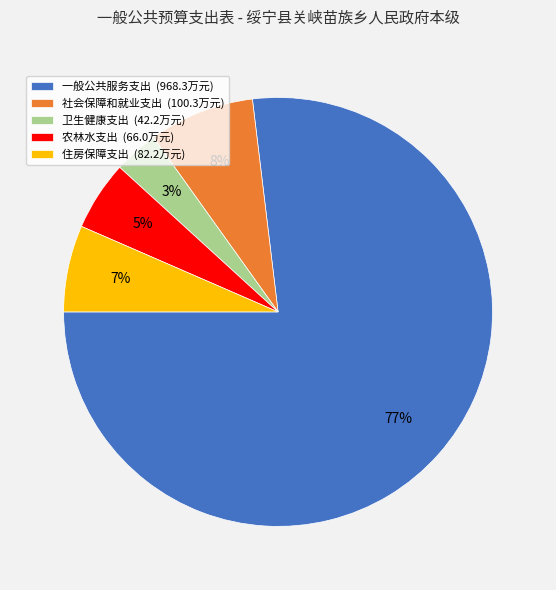

Which slice is the largest?

一般公共服务支出